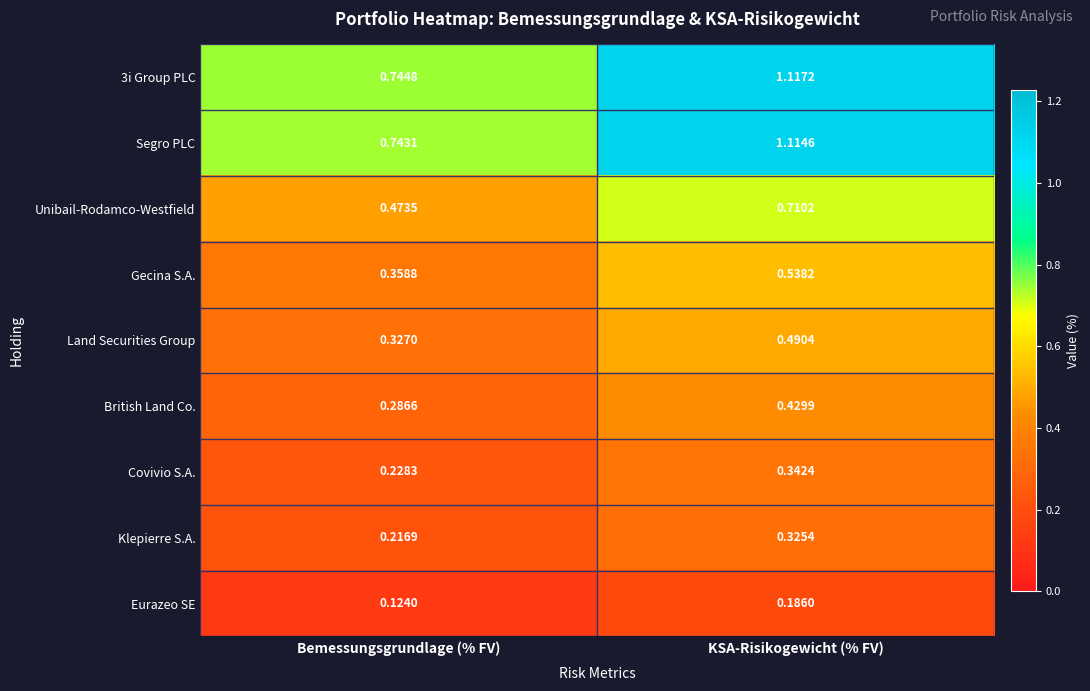

Where is Klepierre S.A. nearest to the value 0?

Bemessungsgrundlage (% FV)